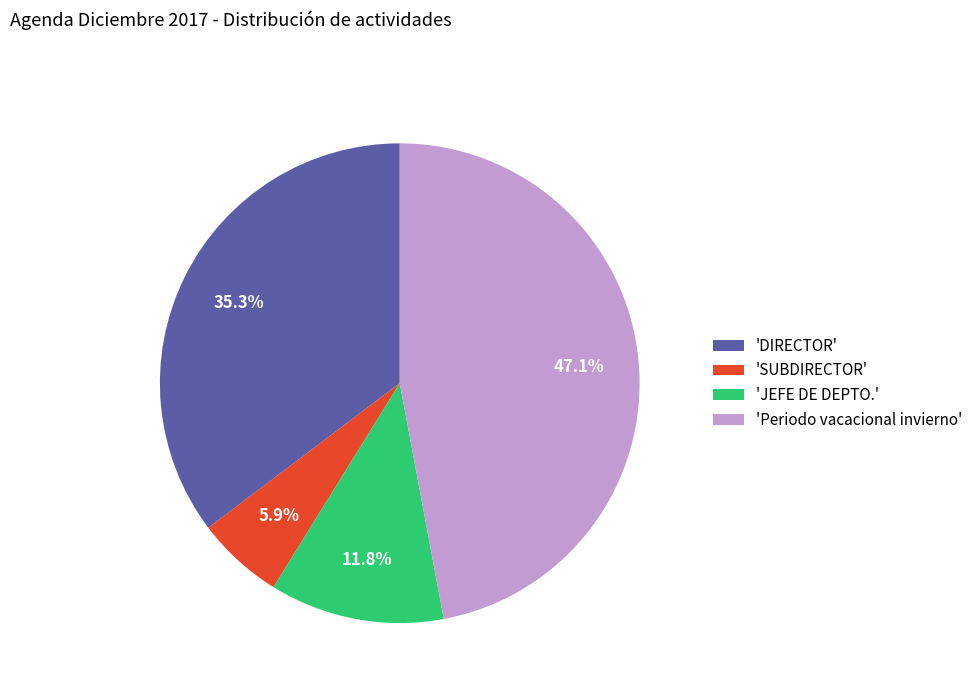

What is the largest slice in the pie chart?

'Periodo vacacional invierno'